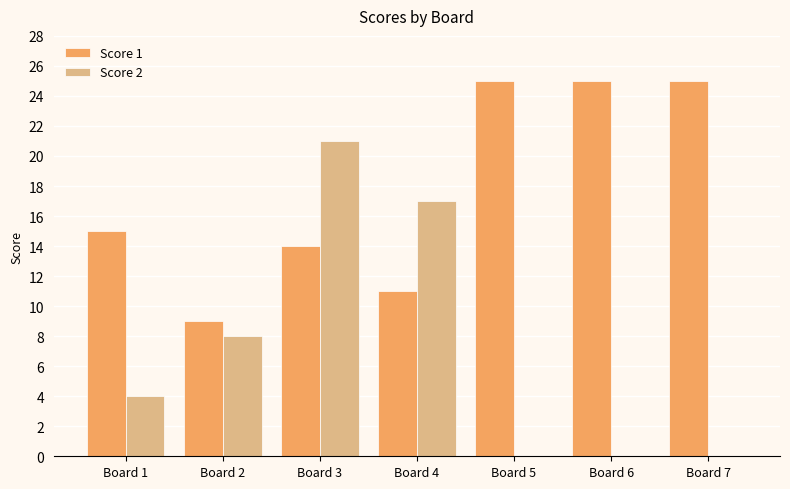

What is the maximum value shown in the chart?

25